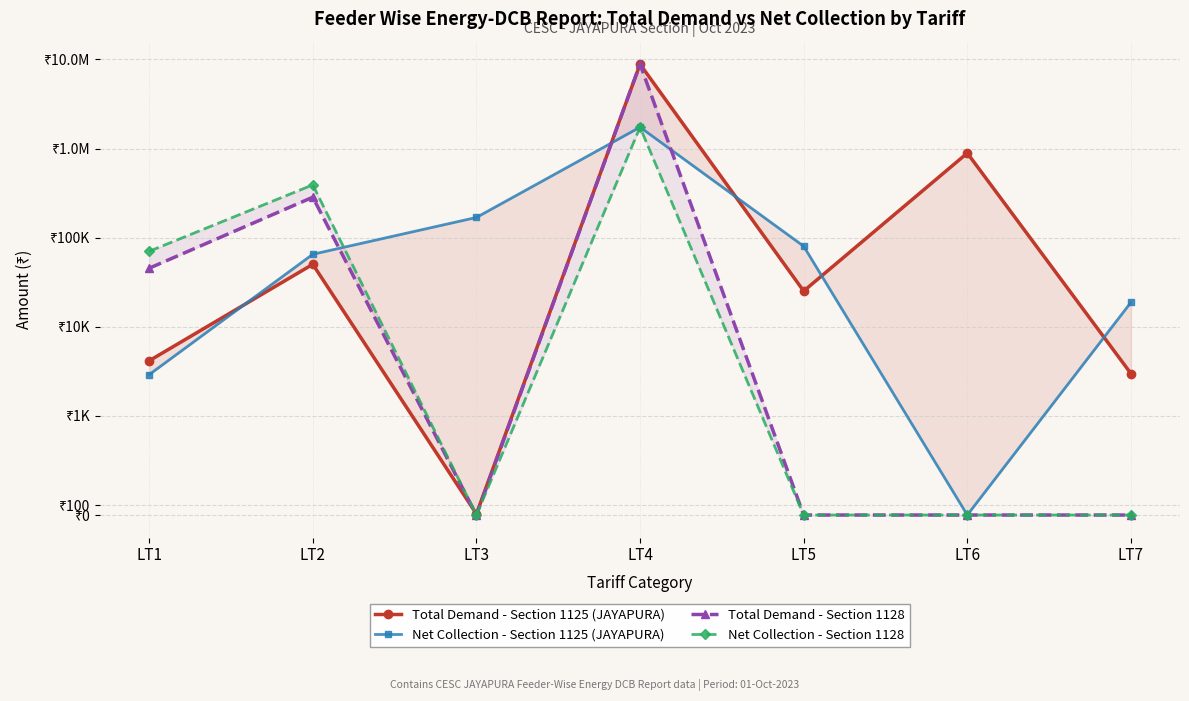

Which category has the highest value in the Net Collection - Section 1125 (JAYAPURA) series?

LT4